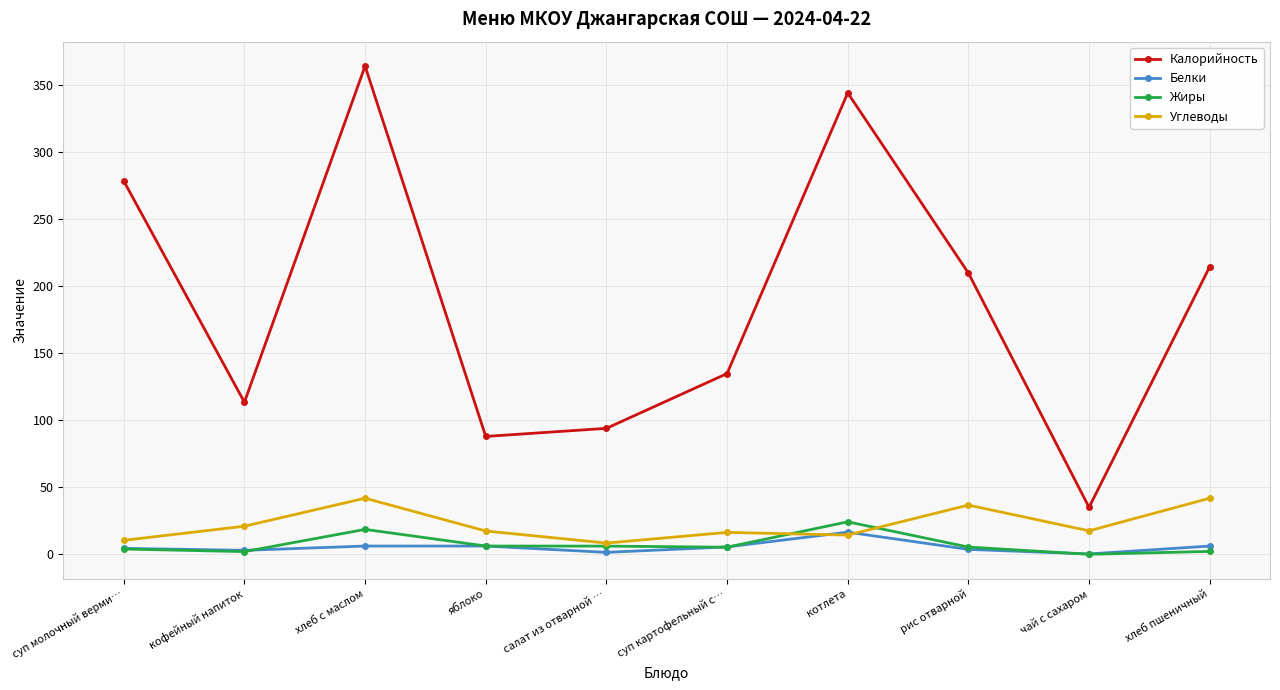

Does the chart have visible grid lines?

Yes